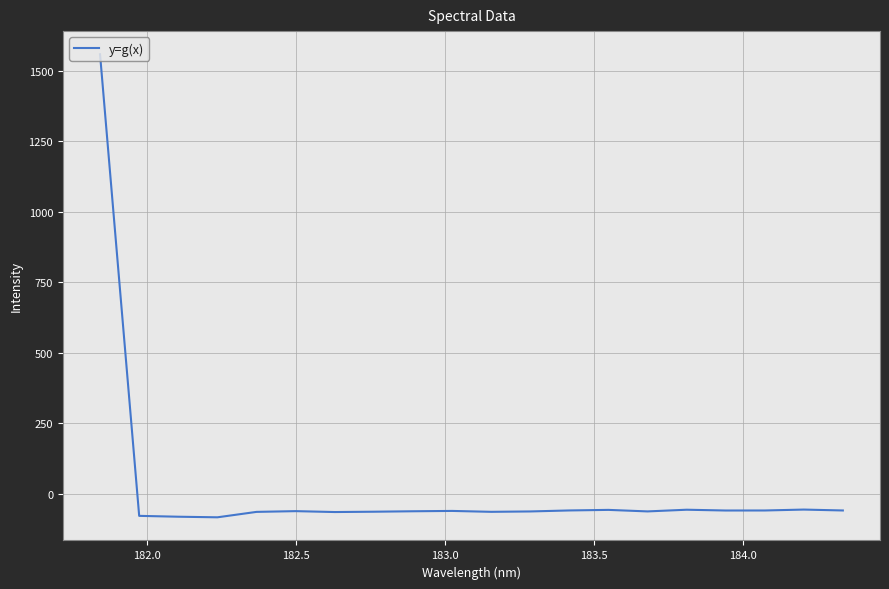

What is the smallest value displayed?

-82.4